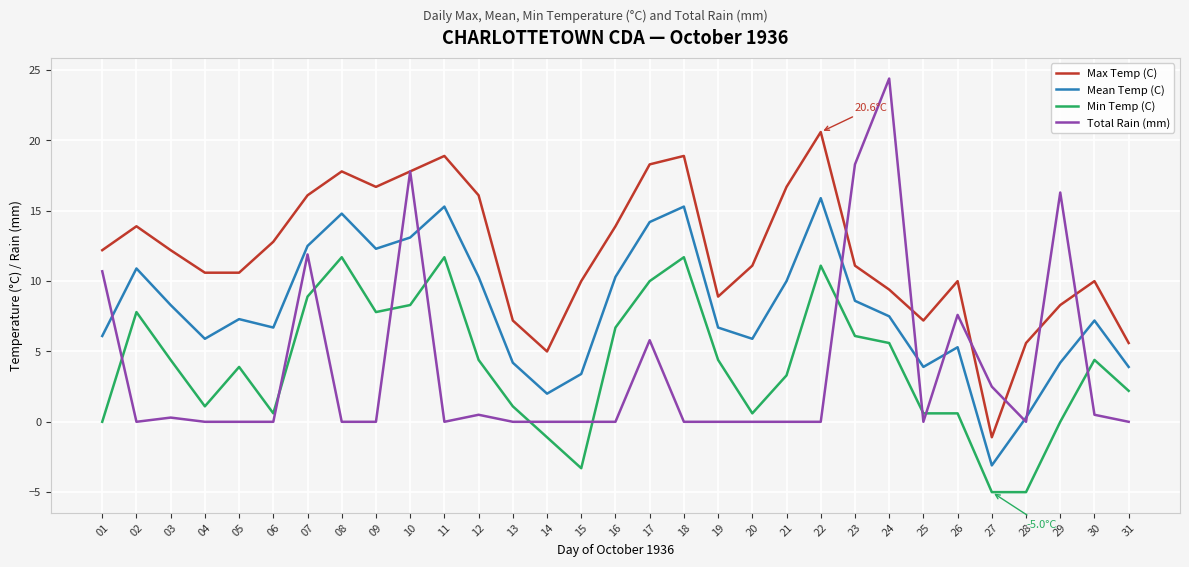

What are all the series names shown in the legend?

Max Temp (C), Mean Temp (C), Min Temp (C), Total Rain (mm)